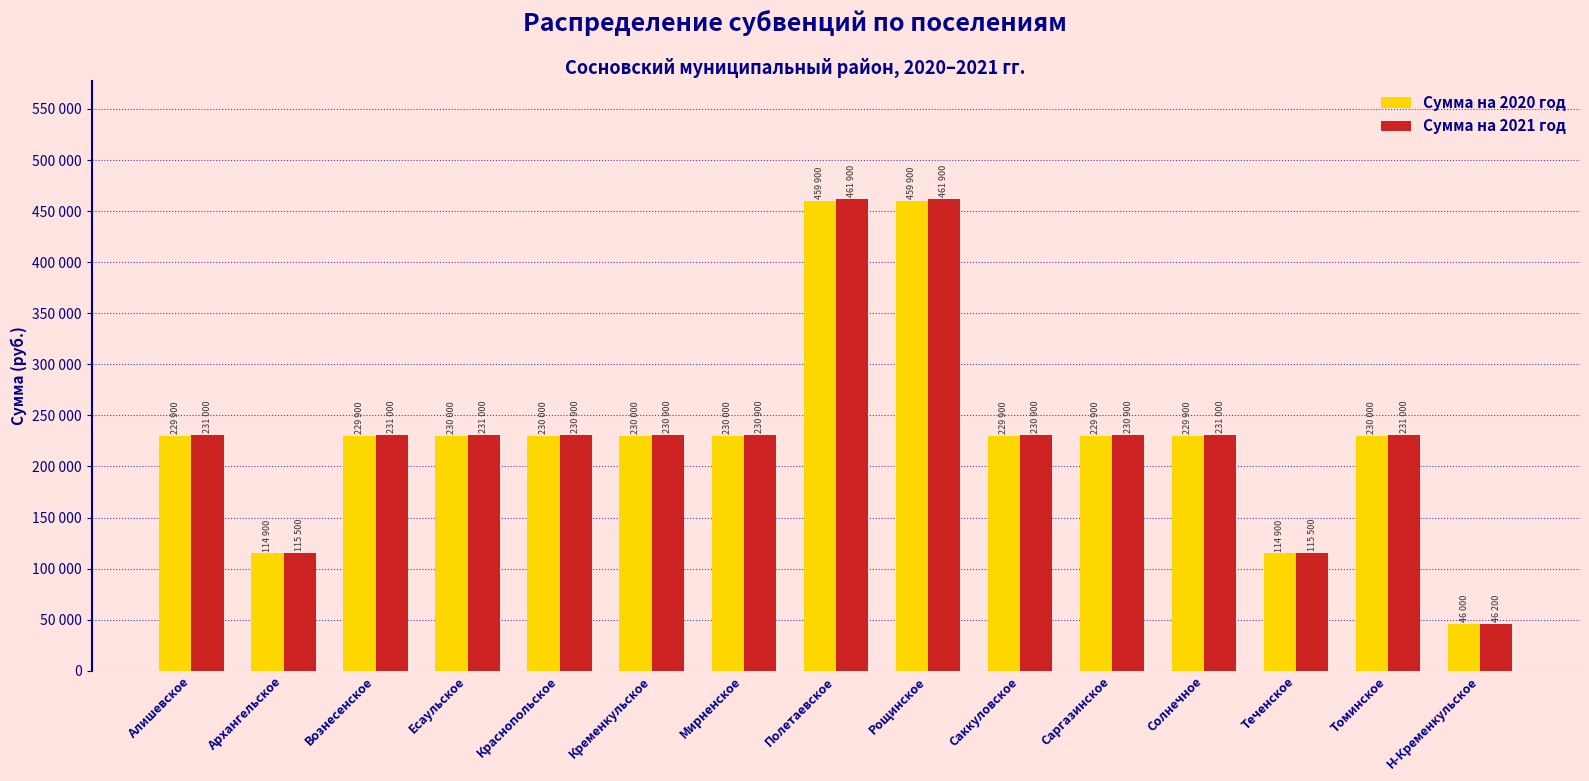

Which series has the largest total across all categories?

Сумма на 2021 год